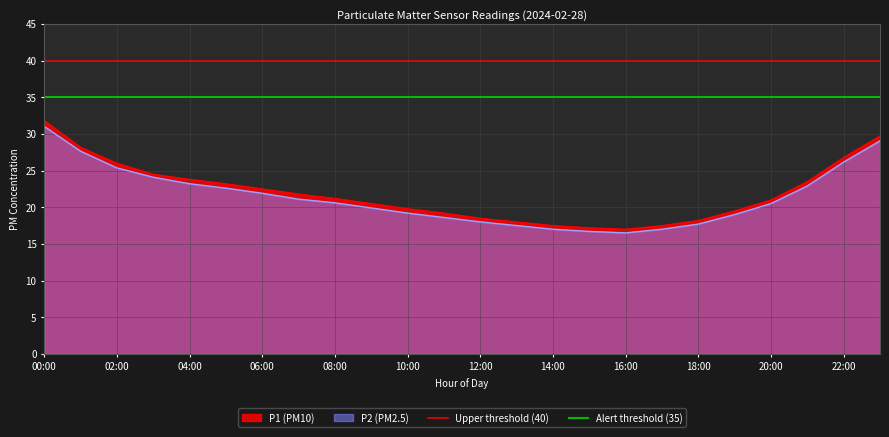

At which category is the sum across all series the highest?

00:00